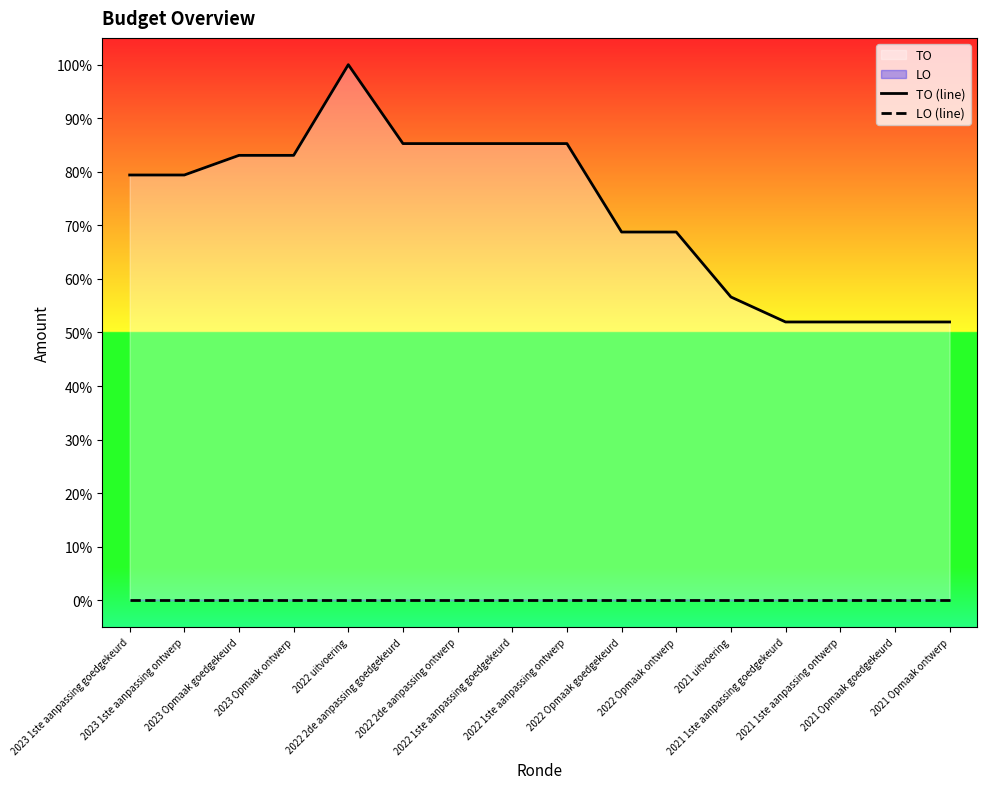

At which category does the chart reach its peak across all series?

2022 uitvoering